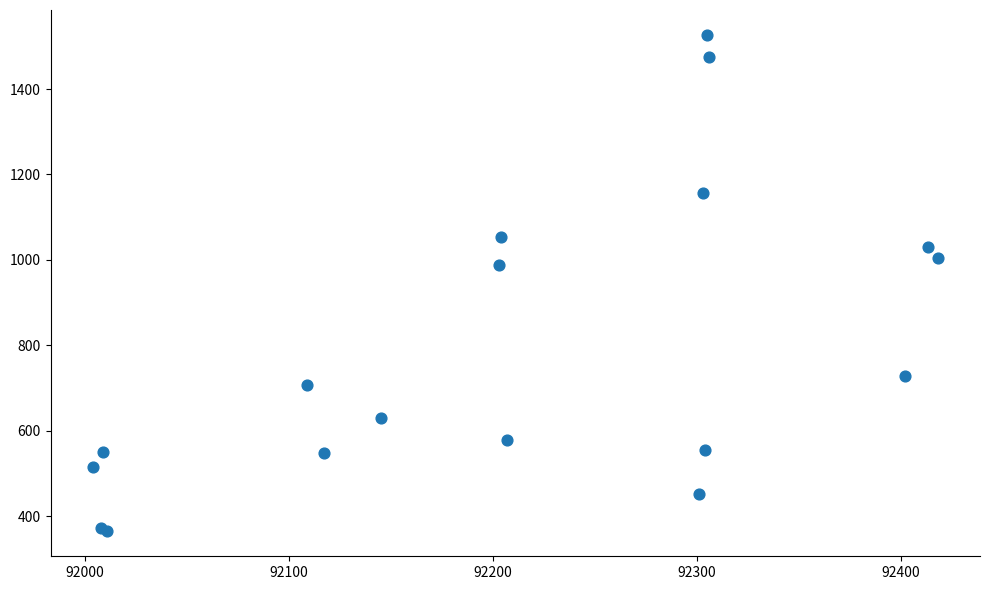

What Y value in the scatter plot is closest to 945?

989